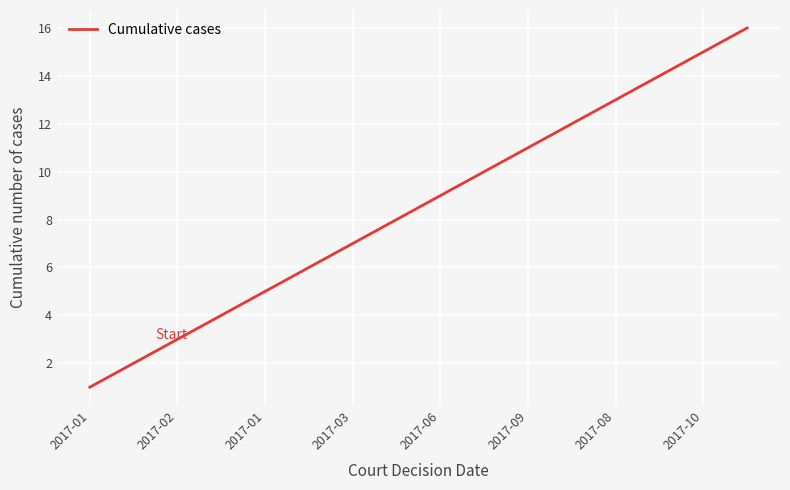

What is the greatest value displayed?

16